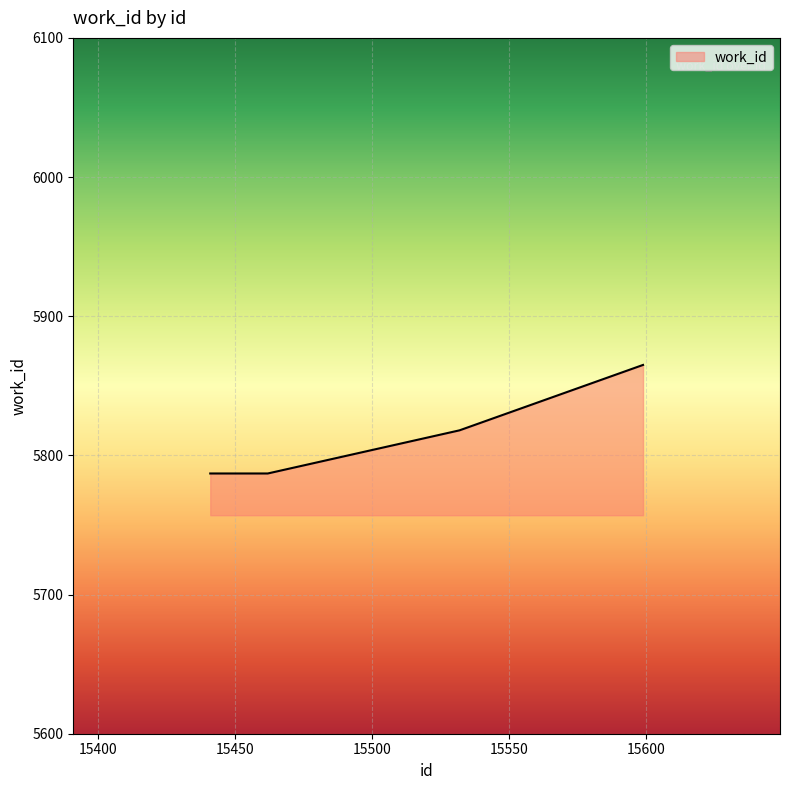

What is the maximum value shown in the chart?

5865